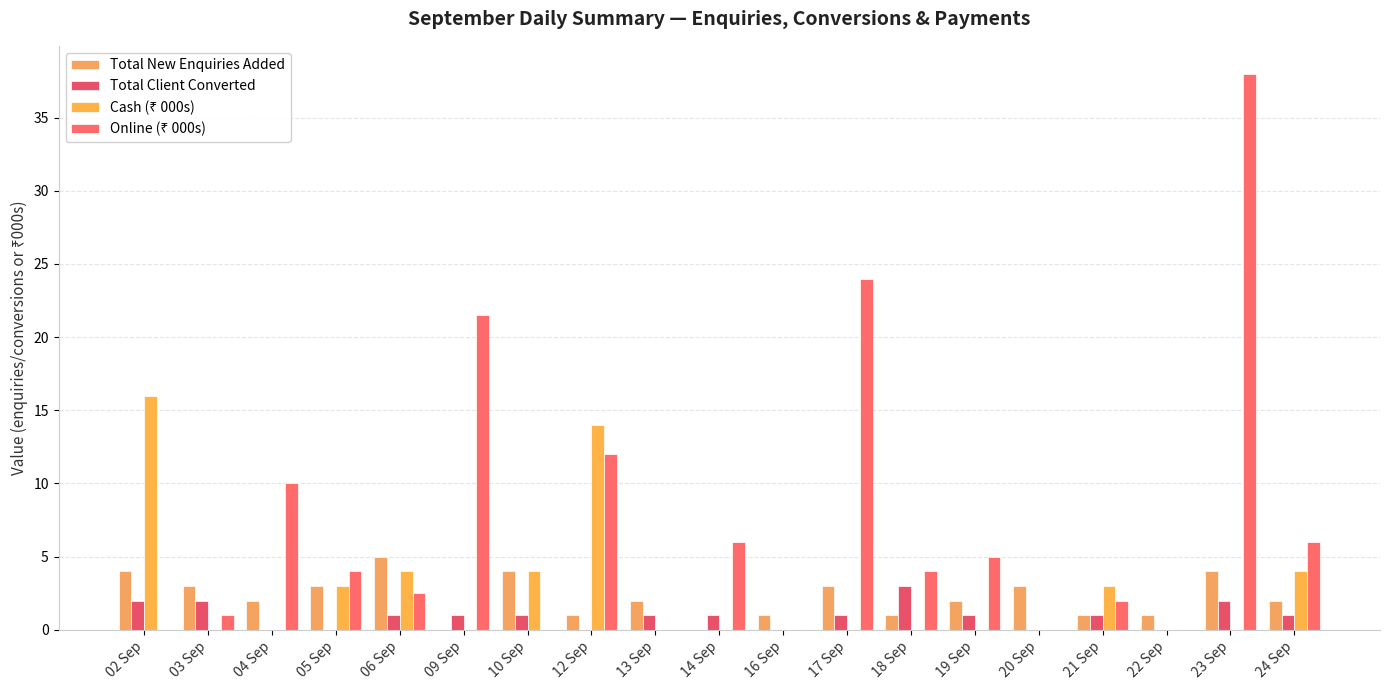

Reading left to right, list all the values displayed in this chart.

Total New Enquiries Added: 4.0	3.0	2.0	3.0	5.0	0.0	4.0	1.0	2.0	0.0	1.0	3.0	1.0	2.0	3.0	1.0	1.0	4.0	2.0
Total Client Converted: 2.0	2.0	0.0	0.0	1.0	1.0	1.0	0.0	1.0	1.0	0.0	1.0	3.0	1.0	0.0	1.0	0.0	2.0	1.0
Cash (₹ 000s): 16.0	0.0	0.0	3.0	4.0	0.0	4.0	14.0	0.0	0.0	0.0	0.0	0.0	0.0	0.0	3.0	0.0	0.0	4.0
Online (₹ 000s): 0.0	1.0	10.0	4.0	2.5	21.5	0.0	12.0	0.0	6.0	0.0	24.0	4.0	5.0	0.0	2.0	0.0	38.0	6.0